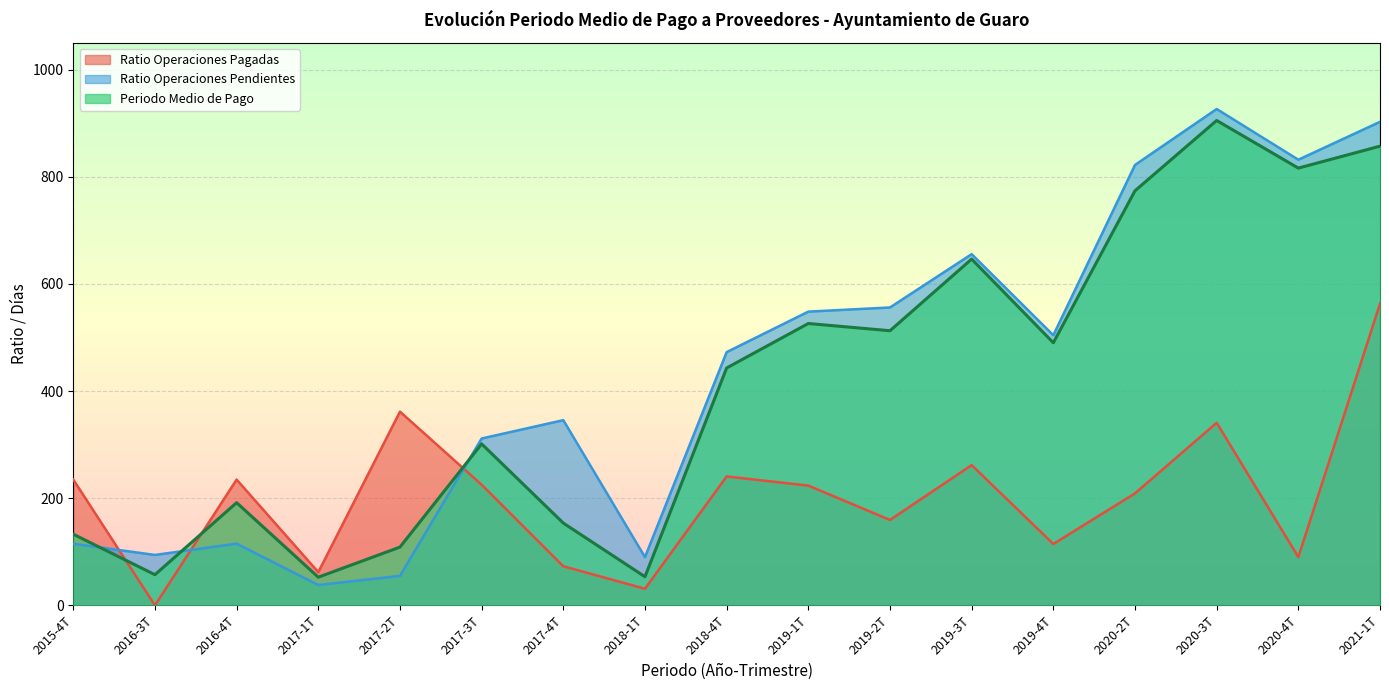

Reading left to right, what are all the values shown in this chart?

Ratio Operaciones Pagadas: 2015-4T=234.8	2016-3T=0.0	2016-4T=234.8	2017-1T=62.0	2017-2T=361.6	2017-3T=225.2	2017-4T=73.0	2018-1T=31.0	2018-4T=240.6	2019-1T=223.6	2019-2T=159.4	2019-3T=261.8	2019-4T=114.6	2020-2T=209.0	2020-3T=340.8	2020-4T=90.2	2021-1T=563.1
Ratio Operaciones Pendientes: 2015-4T=115.0	2016-3T=94.1	2016-4T=115.2	2017-1T=38.0	2017-2T=55.0	2017-3T=311.4	2017-4T=345.7	2018-1T=90.0	2018-4T=472.6	2019-1T=548.2	2019-2T=556.0	2019-3T=655.5	2019-4T=504.2	2020-2T=821.9	2020-3T=926.4	2020-4T=831.8	2021-1T=902.4
Periodo Medio de Pago: 2015-4T=132.8	2016-3T=57.3	2016-4T=191.7	2017-1T=52.6	2017-2T=108.8	2017-3T=301.4	2017-4T=153.6	2018-1T=53.5	2018-4T=443.1	2019-1T=526.1	2019-2T=512.6	2019-3T=646.3	2019-4T=490.2	2020-2T=773.8	2020-3T=905.0	2020-4T=816.1	2021-1T=857.0